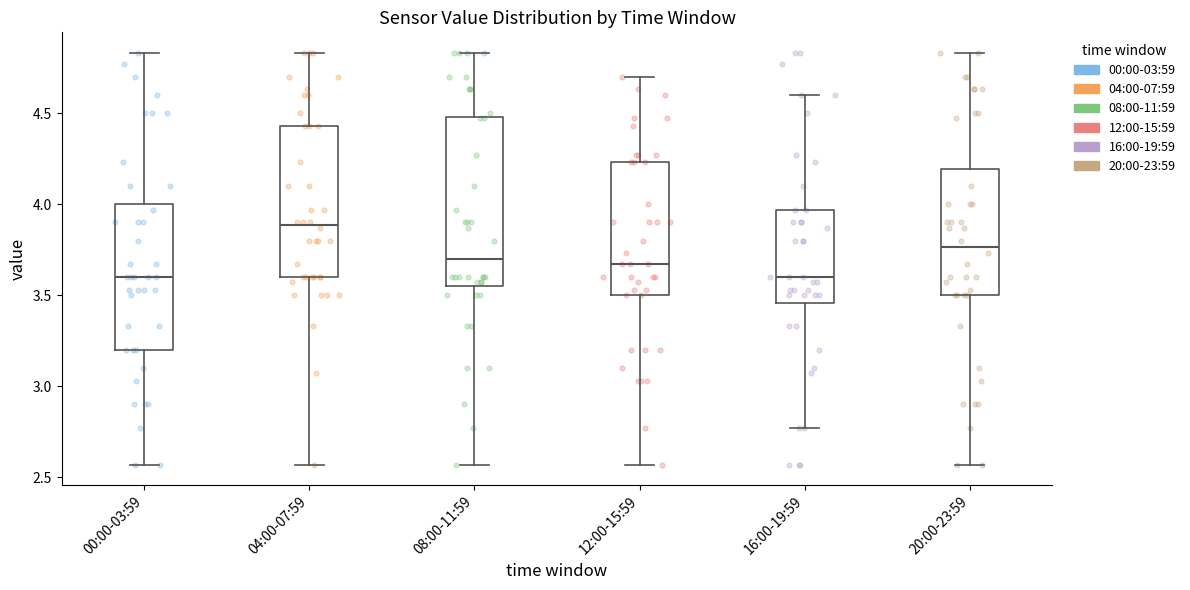

Reading left to right, read every box against the y-axis: the position of its median line, the range the box covers, and the ends of its whiskers. The values are not printed on the chart, so give them approximately, as read against the axis.

00:00-03:59: median 3.60, box 3.20 to 4.00, whiskers 2.55 to 4.85
04:00-07:59: median 3.90, box 3.60 to 4.45, whiskers 2.55 to 4.85
08:00-11:59: median 3.70, box 3.55 to 4.50, whiskers 2.55 to 4.85
12:00-15:59: median 3.65, box 3.50 to 4.25, whiskers 2.55 to 4.70
16:00-19:59: median 3.60, box 3.45 to 3.95, whiskers 2.75 to 4.60
20:00-23:59: median 3.75, box 3.50 to 4.20, whiskers 2.55 to 4.85